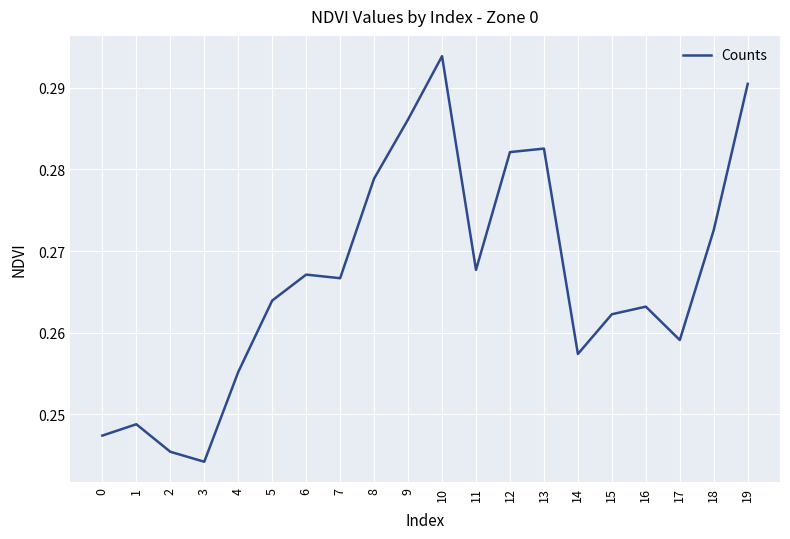

The chart shows a value of 0.4 at 3. True or false?

False